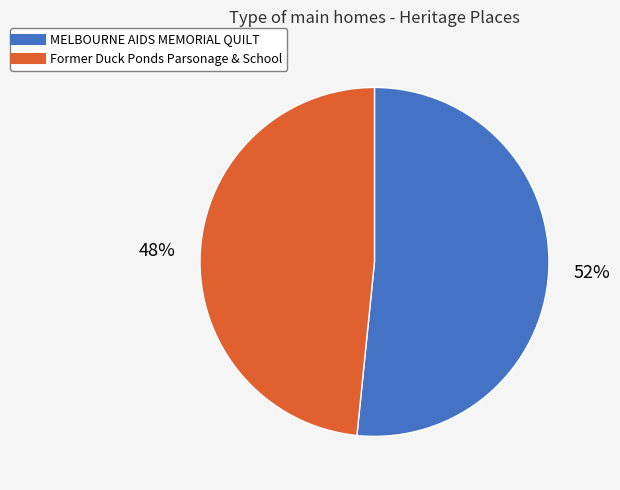

The MELBOURNE AIDS MEMORIAL QUILT slice represents 52% of the pie. True or false?

True